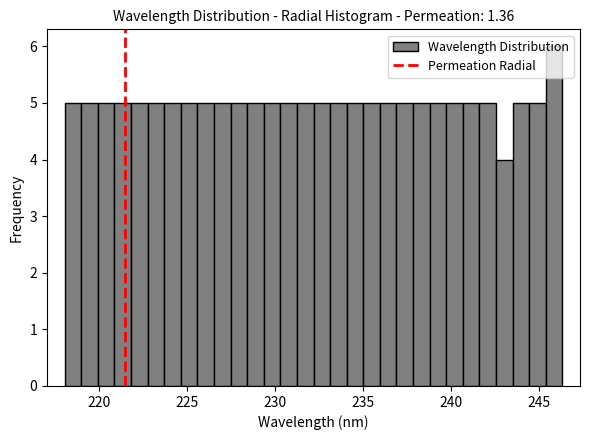

Read against the x-axis, roughly where is the centre of the tallest bar?

246.0